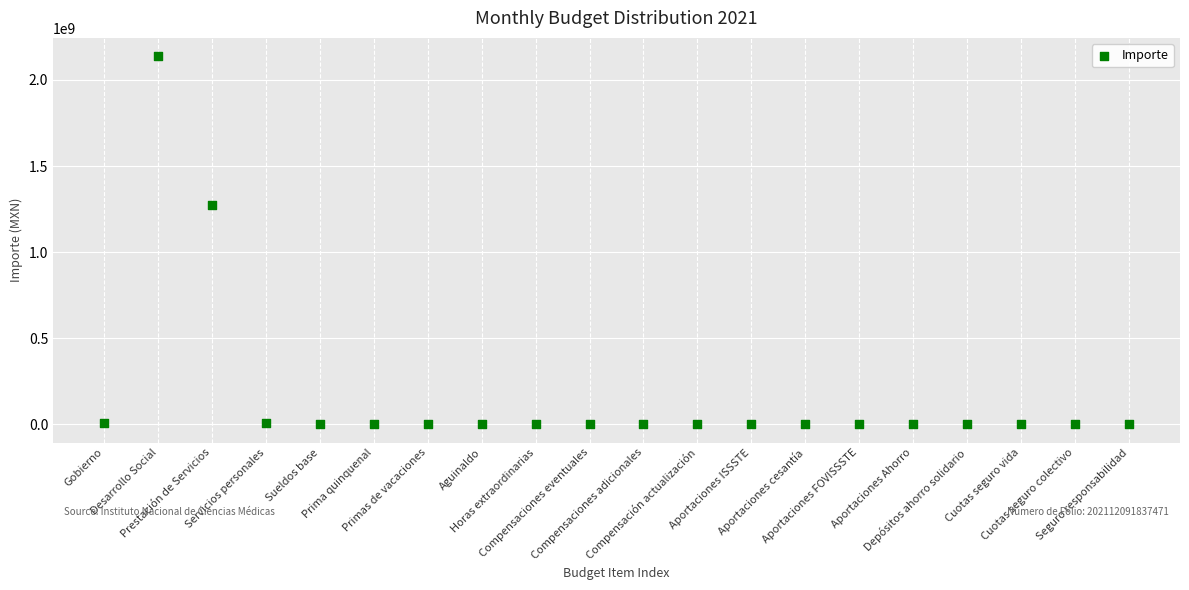

What Y value in the scatter plot is closest to 1068758737?

1274339020